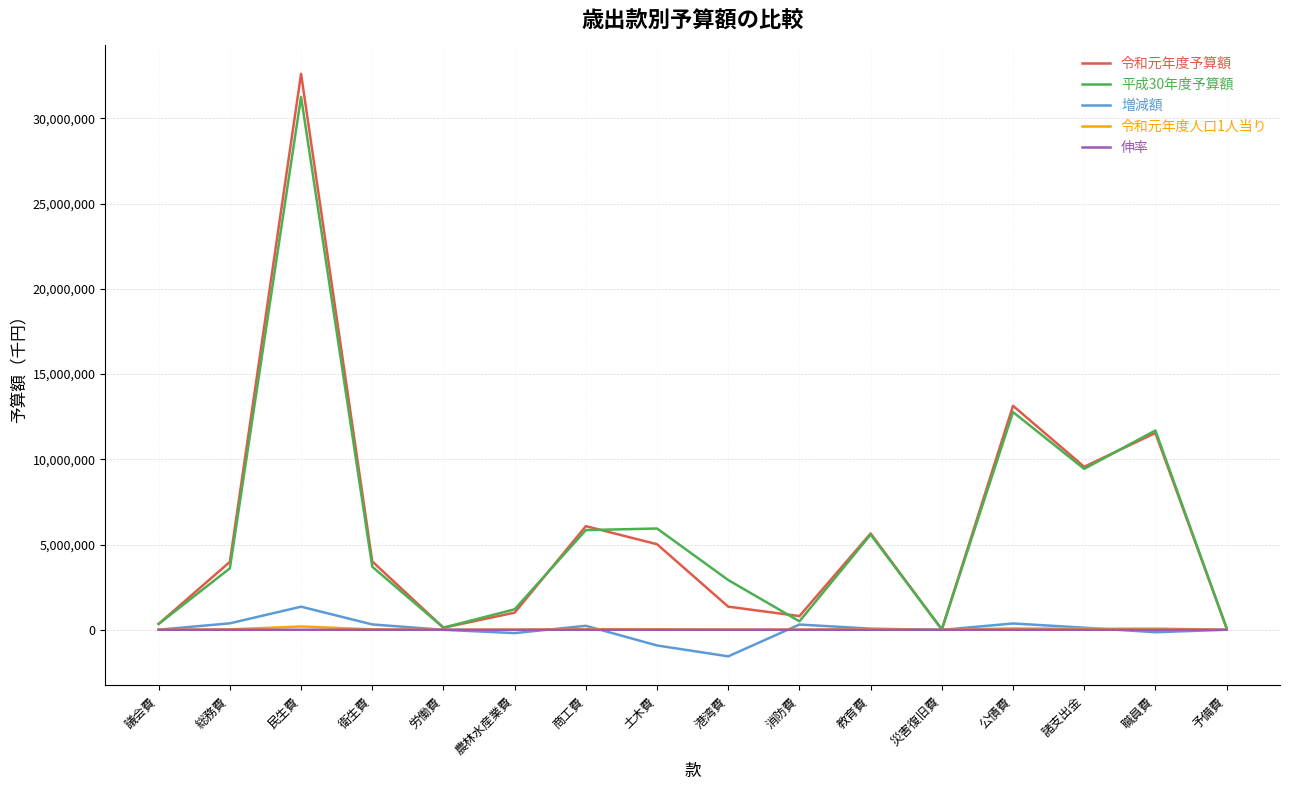

How many categories are shown in the chart?

16